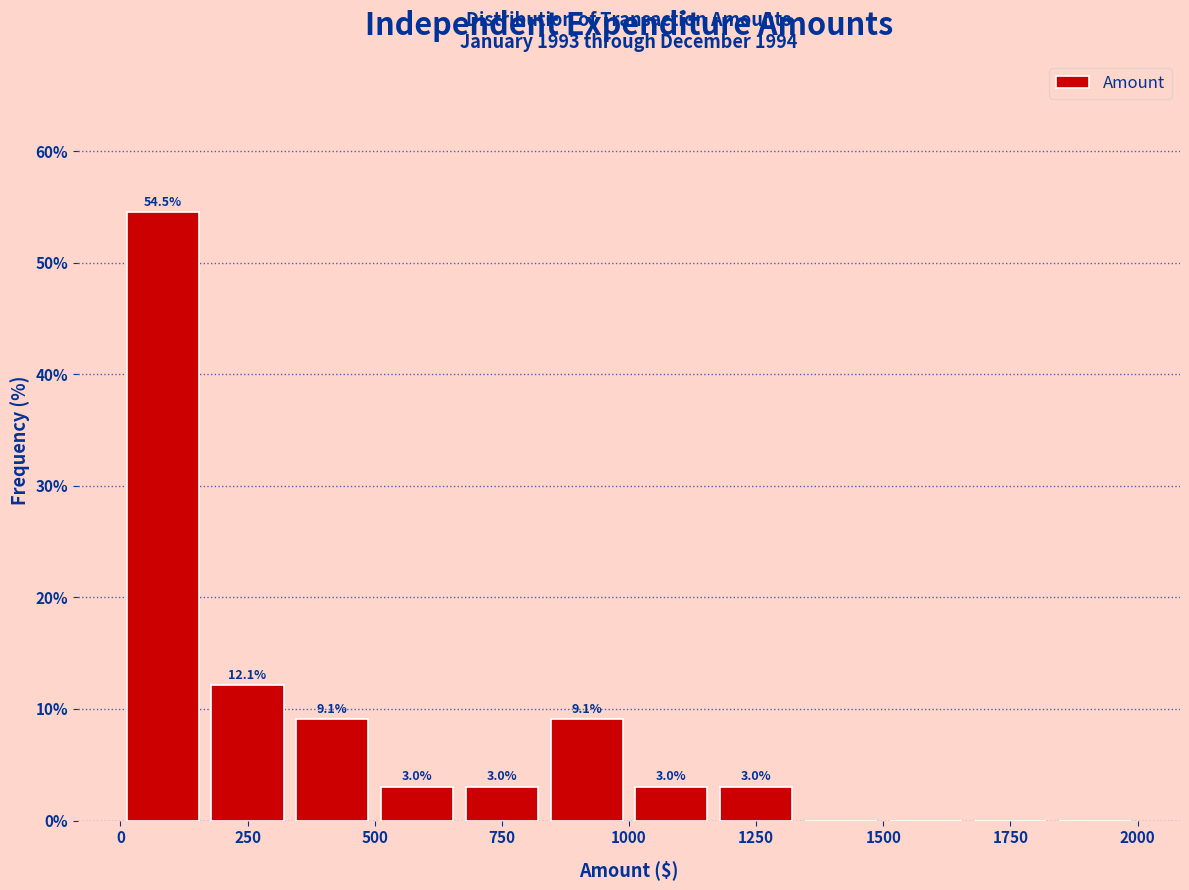

Around what value on the x-axis is the tallest bar? Give the approximate position of its centre, as read against the axis.

100